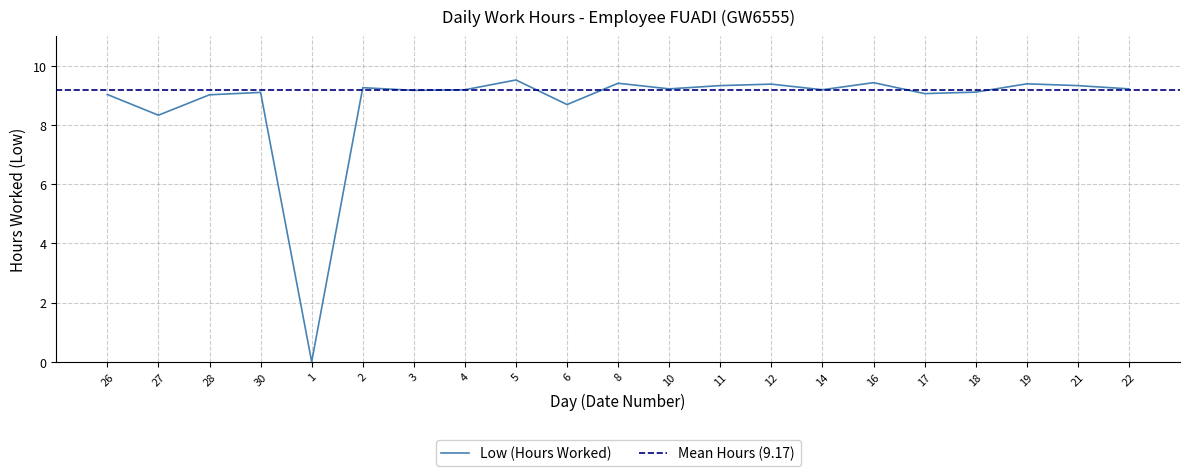

List the labels in order of value, smallest first.

1, 27, 6, 28, 26, 17, 30, 18, 3, 4, 14, 10, 22, 2, 11, 21, 12, 19, 8, 16, 5